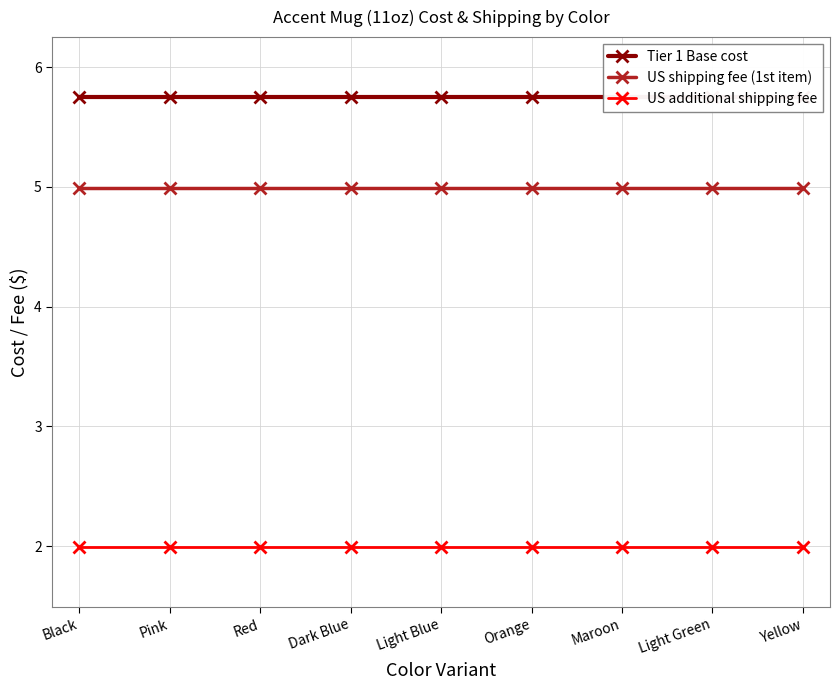

The value of US shipping fee (1st item) at Dark Blue is 2.7. True or false?

False